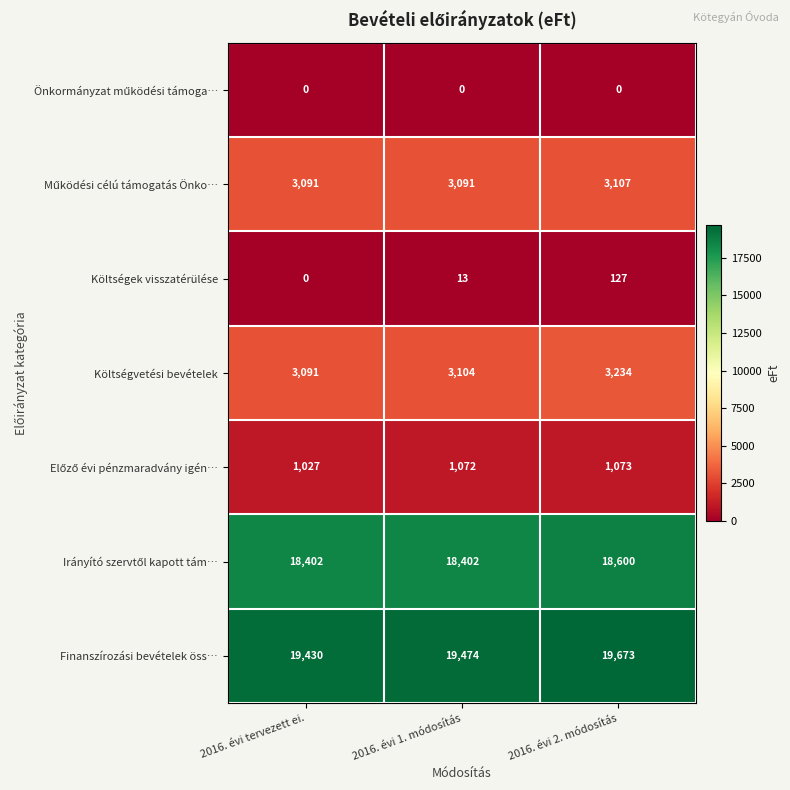

What is the total value across all series at 2016. évi tervezett ei.?

45041